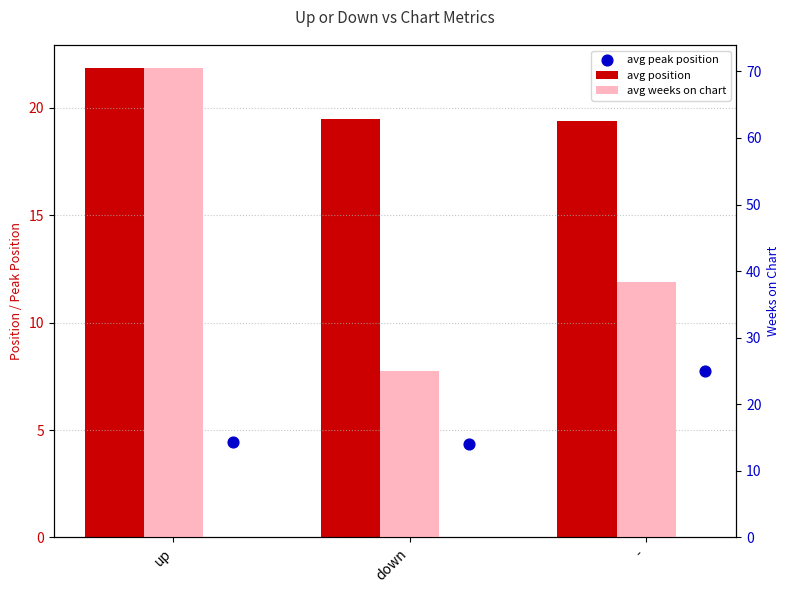

At how many categories does at least one series exceed 68?

1